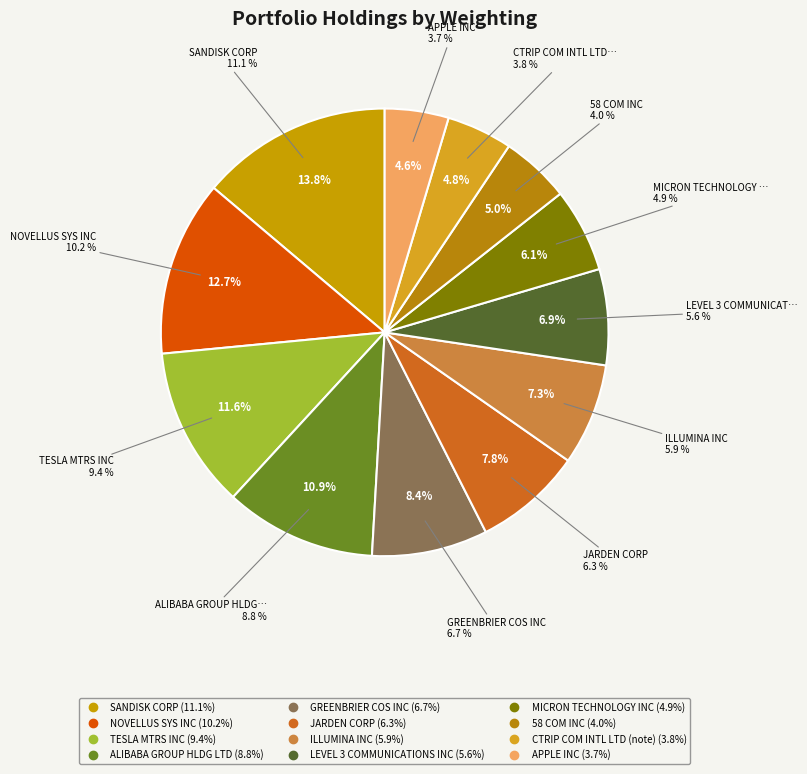

What percentage is NOT represented by GREENBRIER COS INC?

91.6%